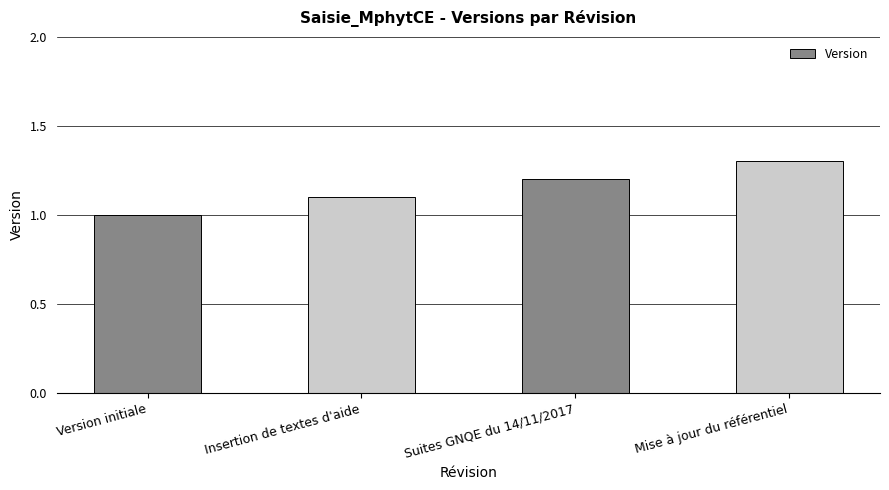

What is the sum of all values?

4.6